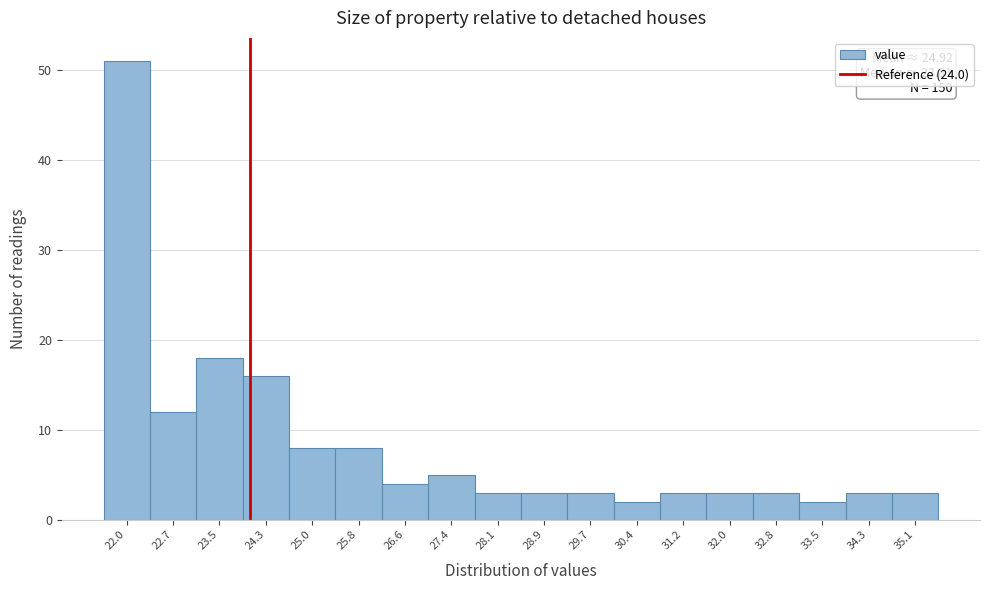

Over which range of the x-axis is the bar tallest?

21.6 to 22.3